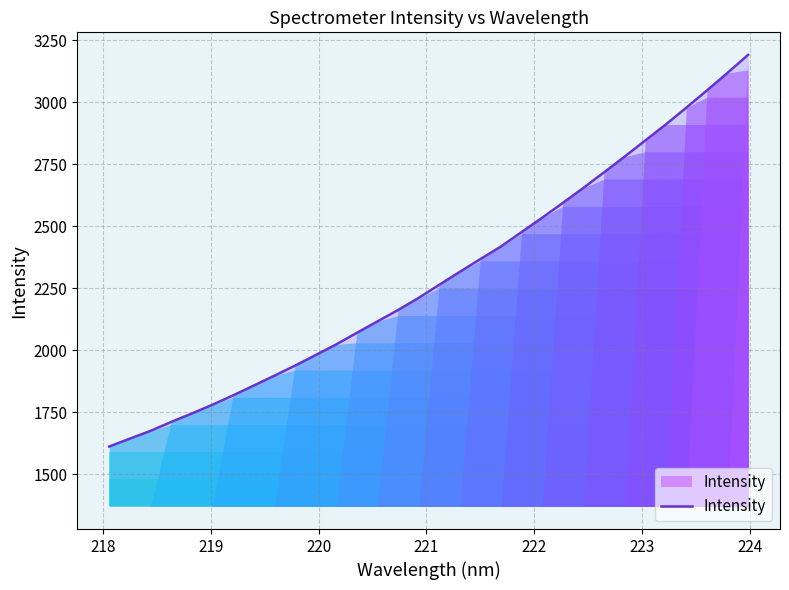

What is the difference between the maximum and minimum values?

1580.0